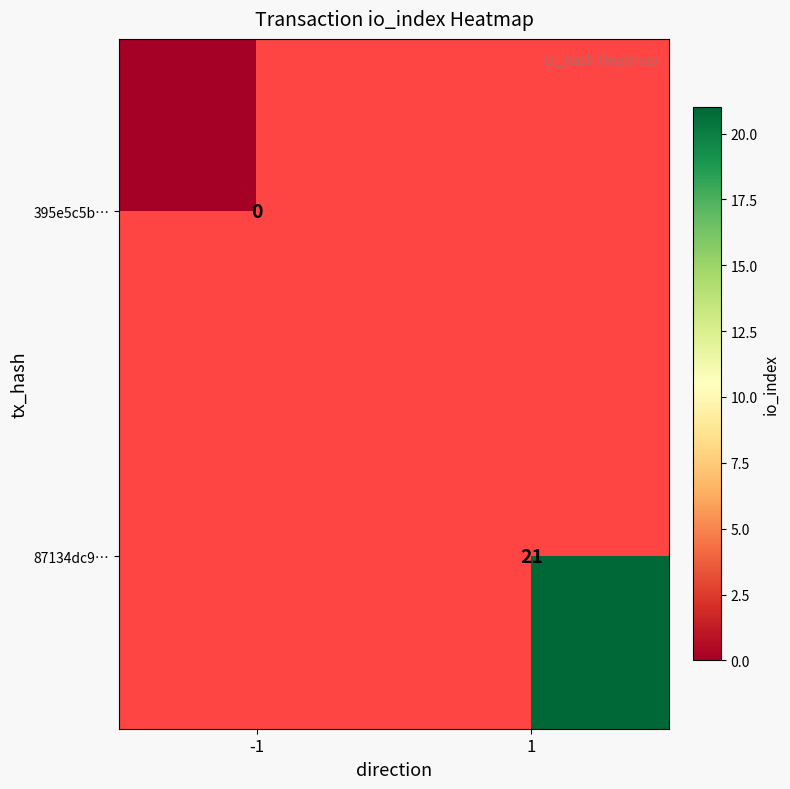

The value of 87134dc9… at 1 is 28. True or false?

False